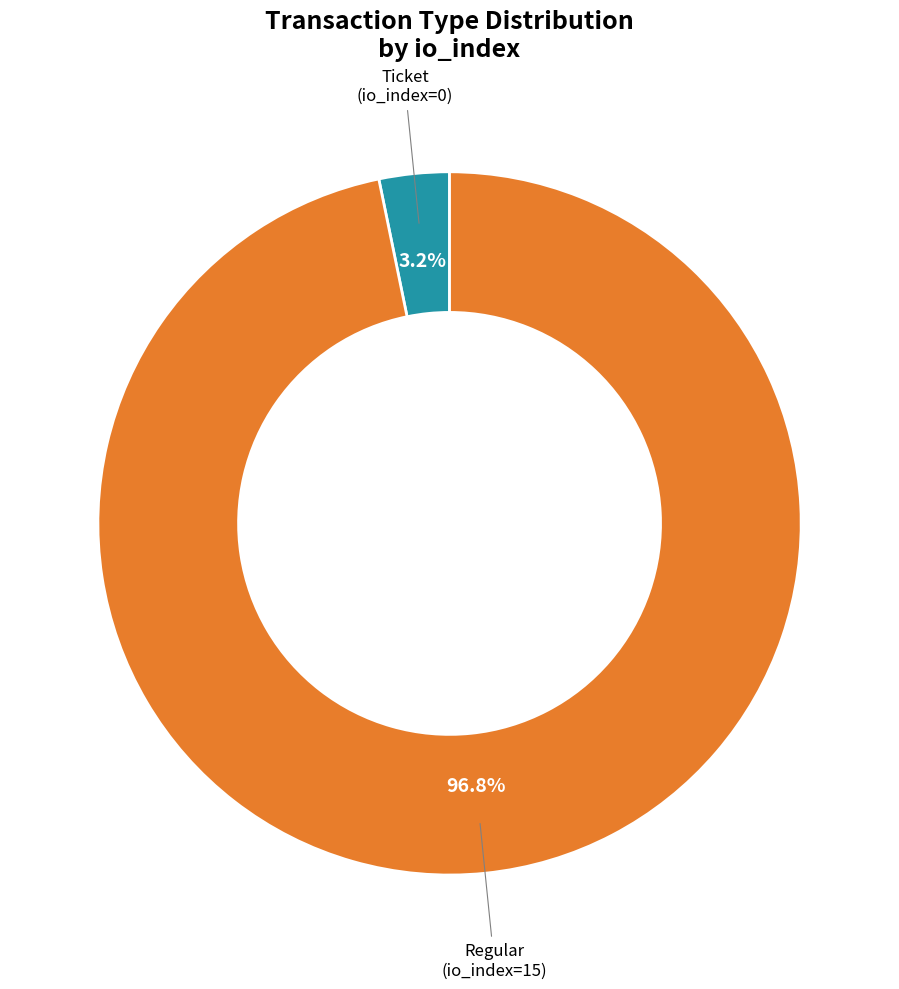

Does any single category account for the majority?

Yes